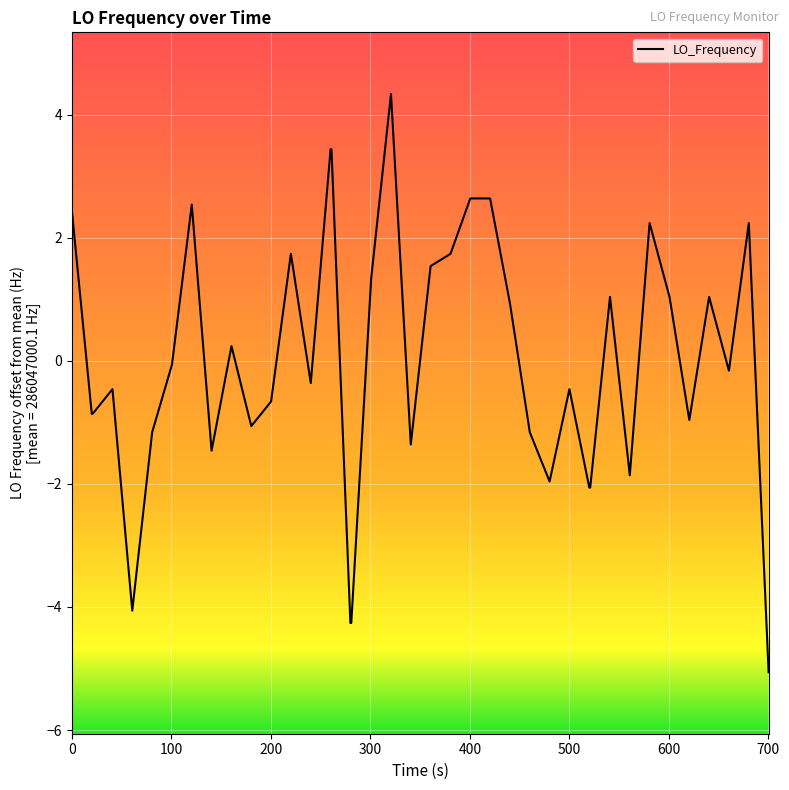

Reading left to right, what are all the values shown in this chart?

2.4	-0.9	-0.9	-0.5	-4.1	-1.2	-0.1	2.5	-1.5	0.2	-1.1	-0.7	1.7	-0.4	3.4	3.4	-4.3	-4.3	1.3	4.3	-1.4	1.5	1.7	2.6	2.6	0.9	-1.2	-2.0	-0.5	-2.1	-2.1	1.0	-1.9	2.2	1.0	-1.0	1.0	-0.2	2.2	-5.1